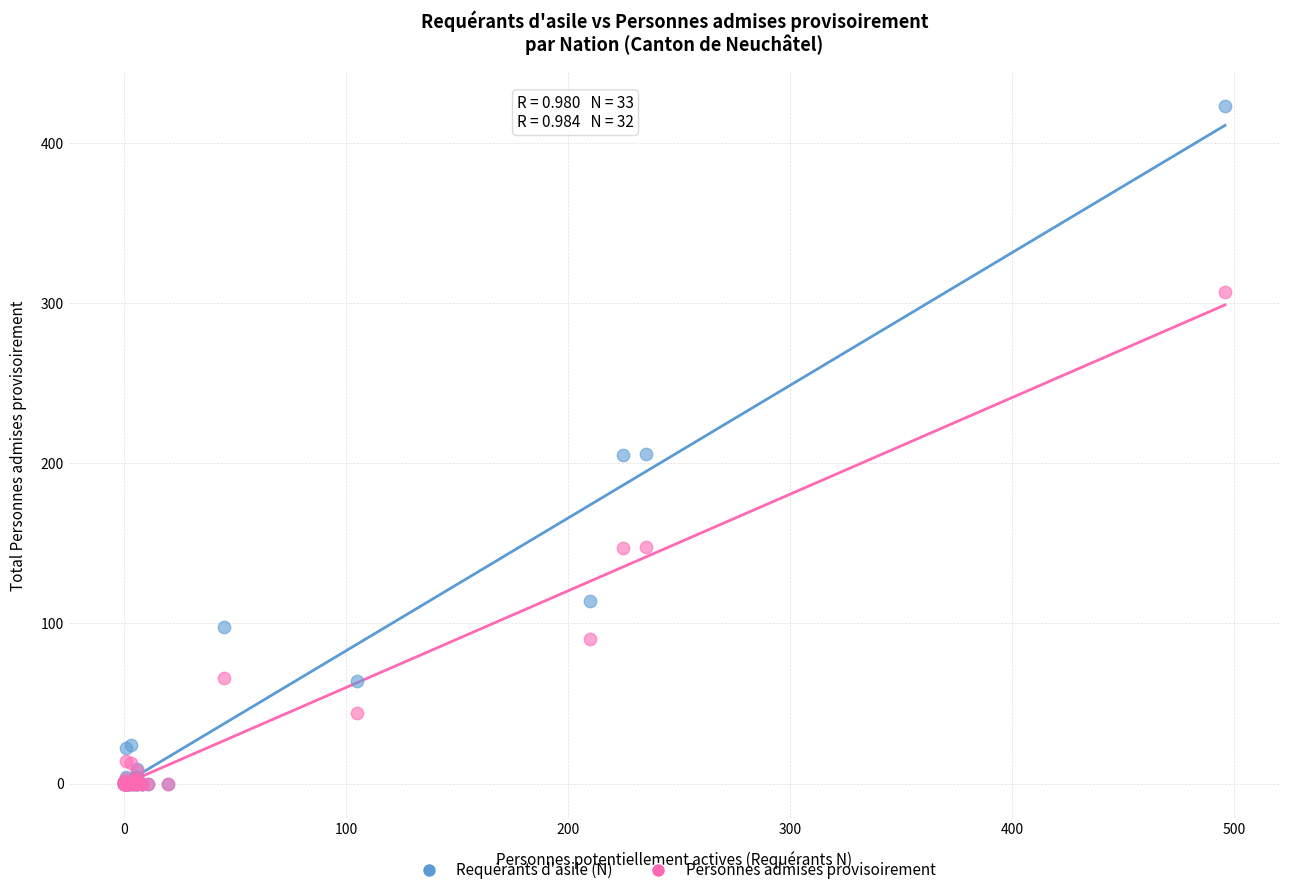

What are all the series names shown in the legend?

Requérants d'asile (N), Personnes admises provisoirement